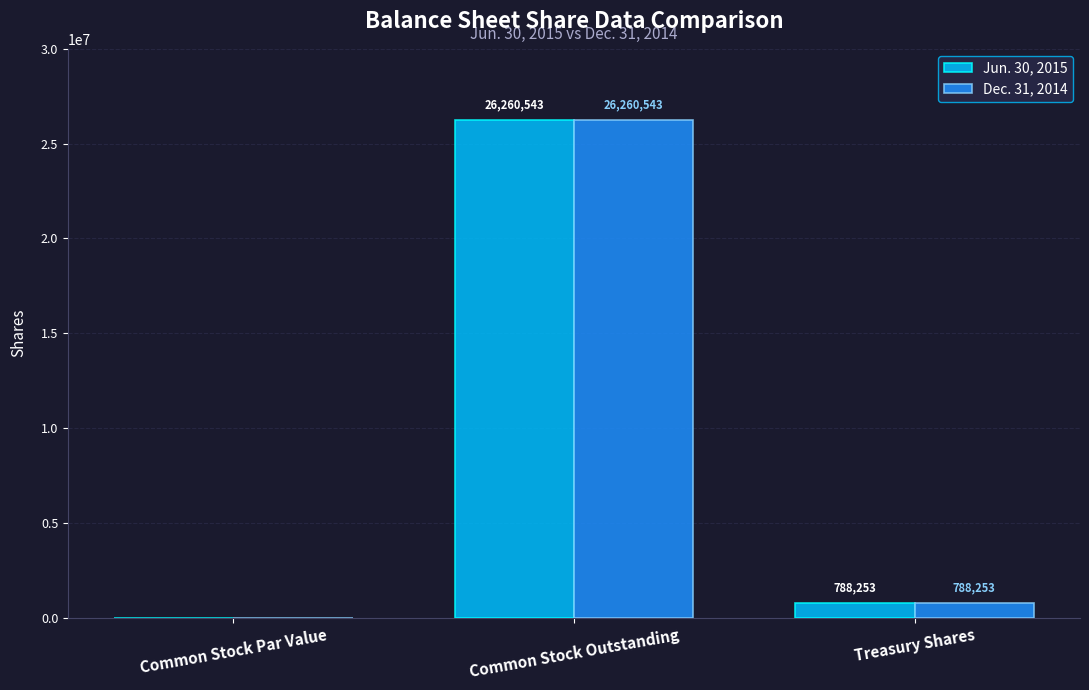

Is it true that Jun. 30, 2015 equals 788253 at Treasury Shares?

True